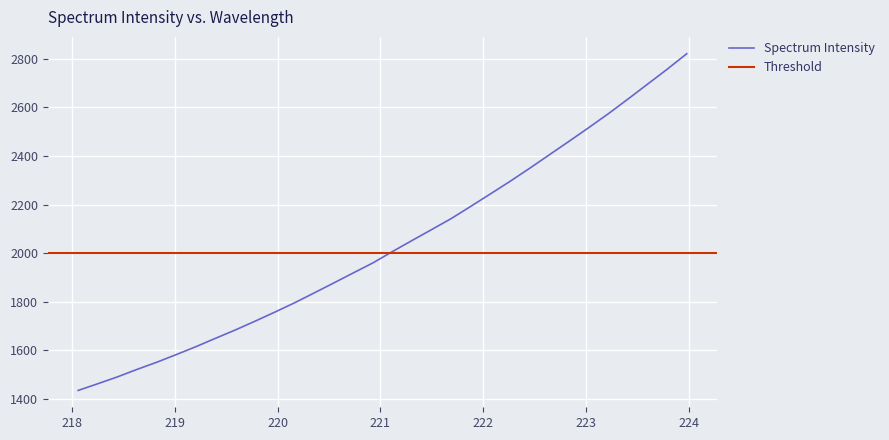

Which label corresponds to the smallest value in the chart?

218.0596